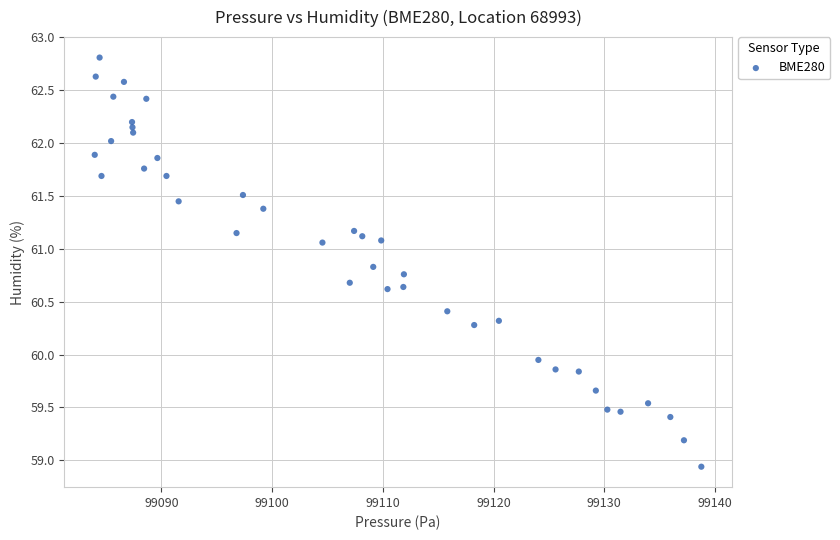

What is the range of X values (max minus min)?

54.8